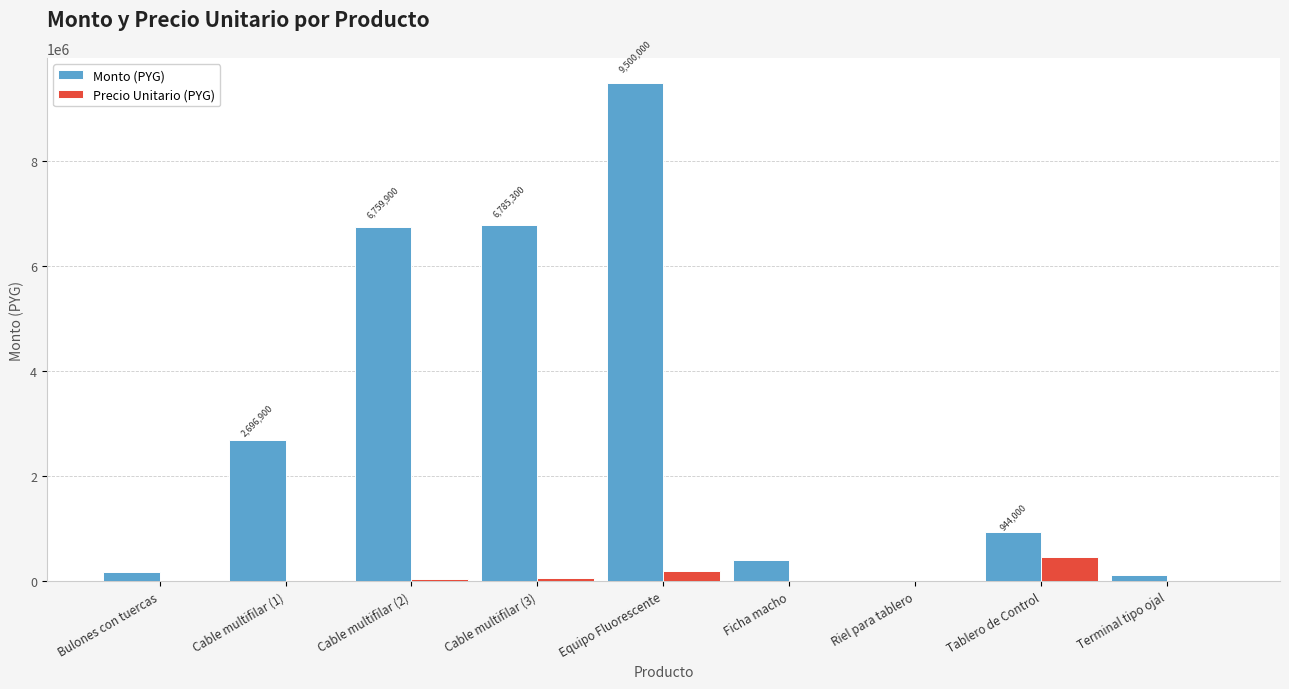

Which label corresponds to the largest value in the chart?

Equipo Fluorescente